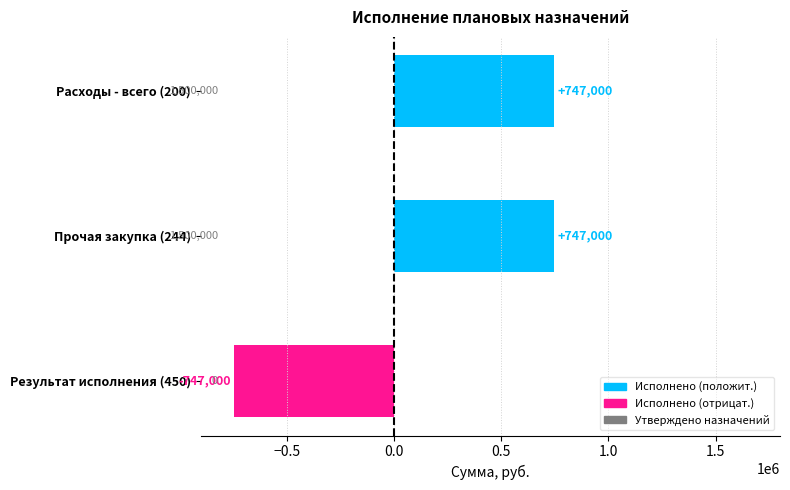

What is the average value?

249000